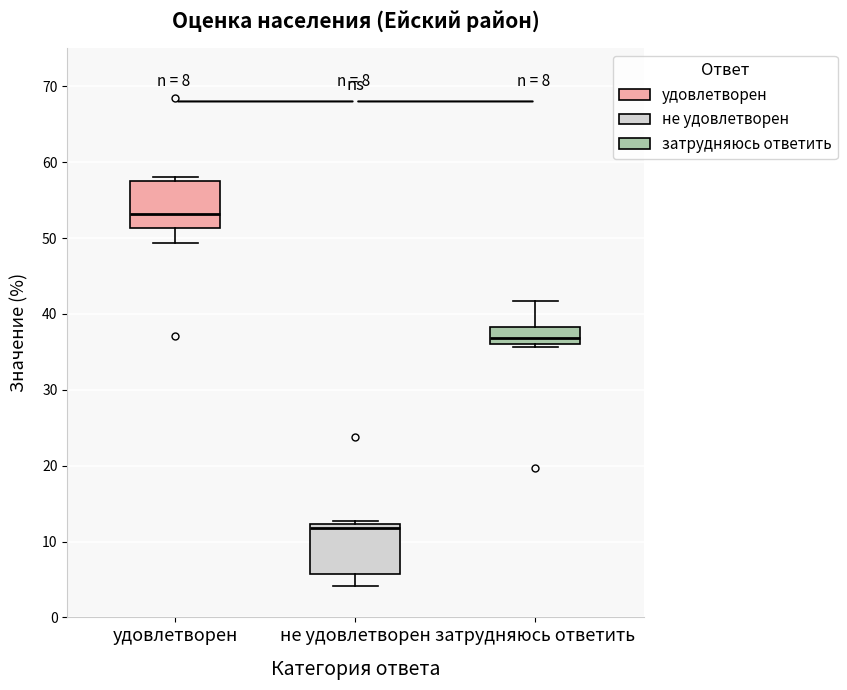

Where is the upper edge of the box for затрудняюсь ответить on the y-axis? The values are not printed on the chart, so give them approximately, as read against the axis.

38